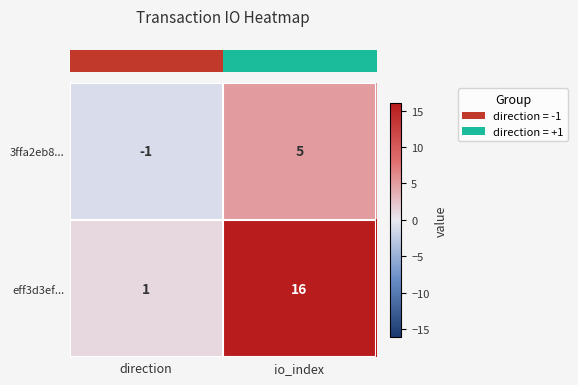

Rank the series at io_index from highest to lowest value.

eff3d3ef..., 3ffa2eb8...